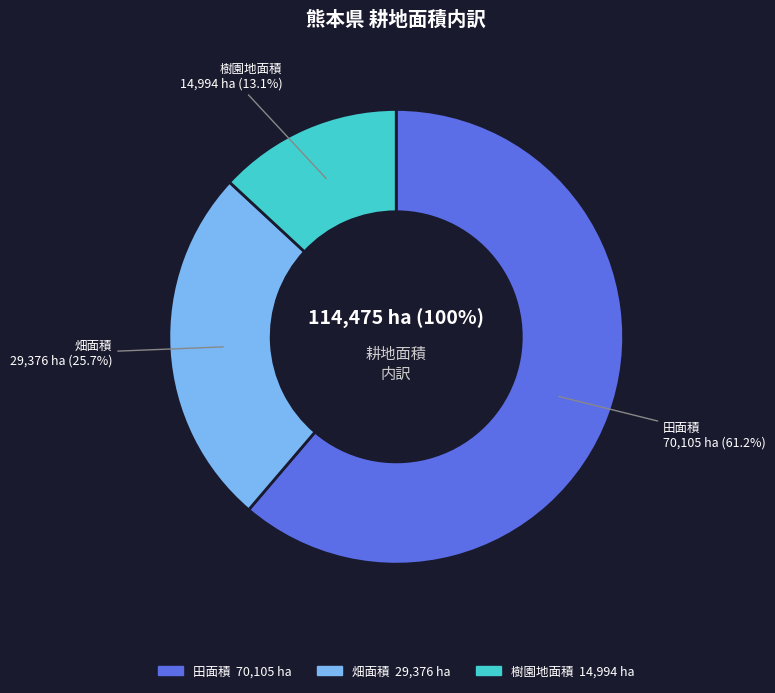

True or false: 畑面積 accounts for 15% of the total.

False